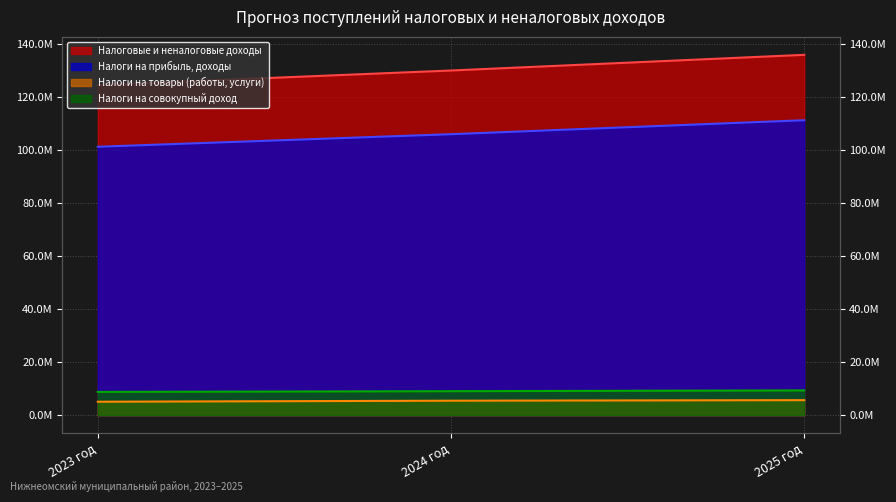

Is the value of Налоги на прибыль, доходы at 2023 год greater than the value of Налоги на товары (работы, услуги) at 2024 год?

Yes